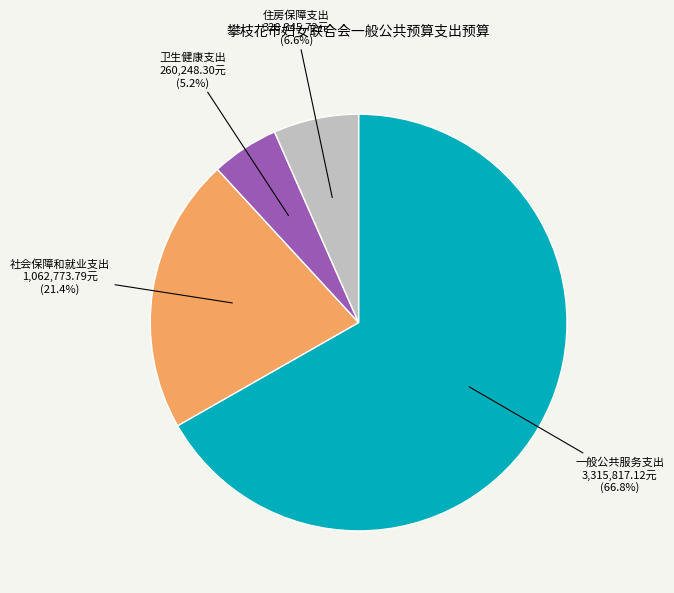

Does any single category account for the majority?

Yes